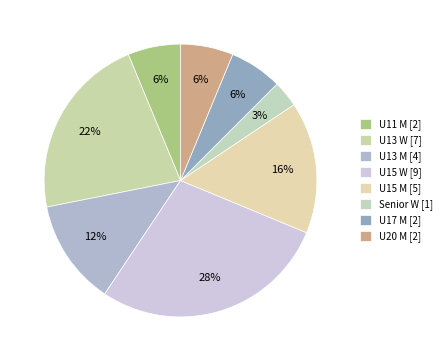

To the nearest percent, what is the combined percentage of Senior W and U17 M?

9%